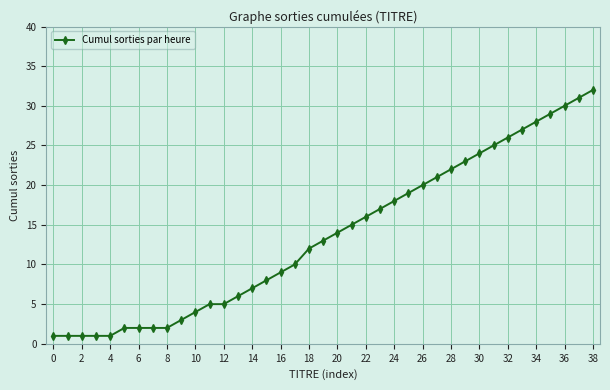

What is the maximum value shown in the chart?

32